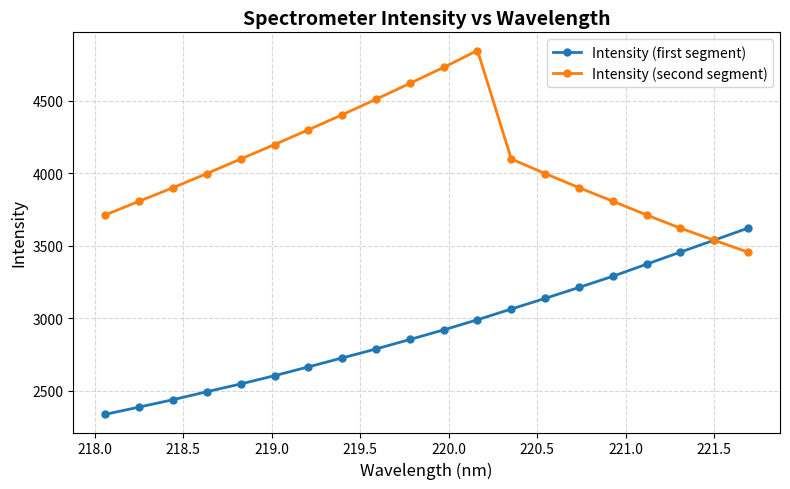

What is the value of the Intensity (second segment) point at the 14th from the left?

3997.5